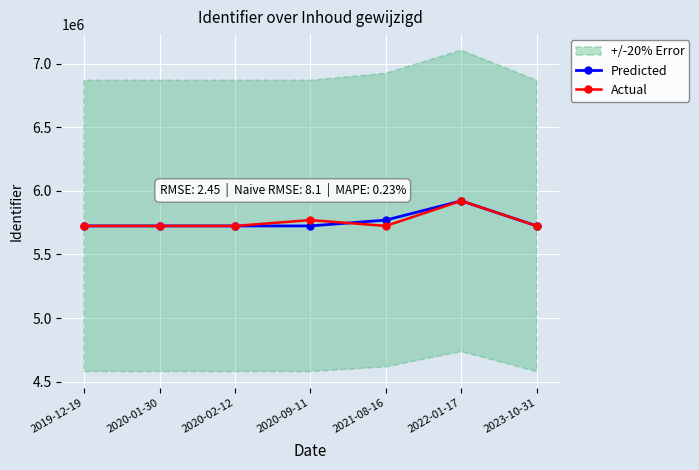

Where is the first local maximum for Predicted?

2022-01-17